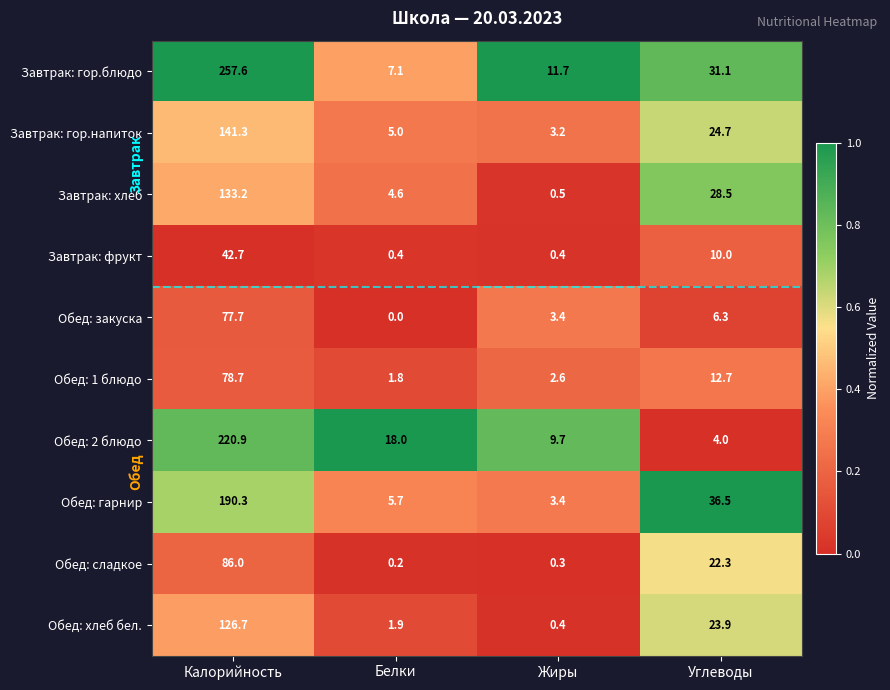

What is the difference between the maximum and minimum values in the Обед: гарнир series?

186.9